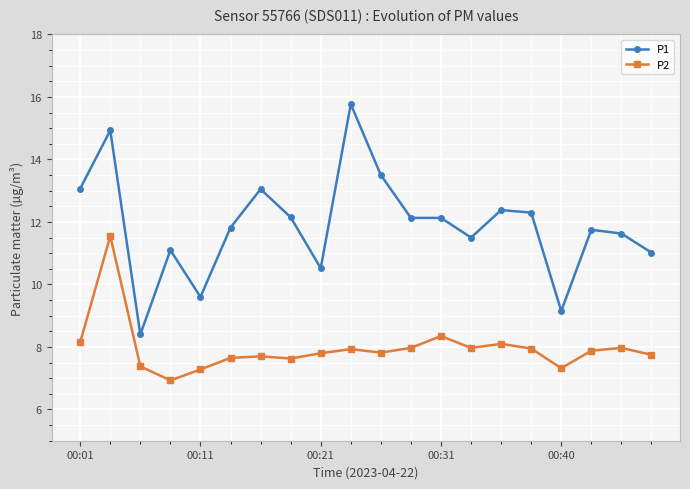

List the series in order of their overall mean, lowest first.

P2, P1